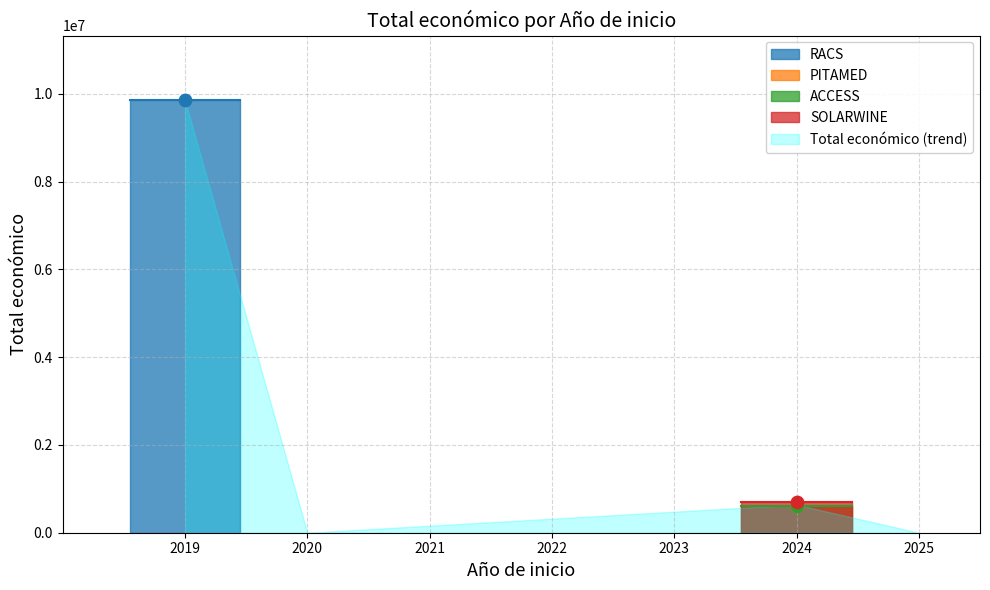

What is the ratio of the value at 2024 to the value at 2024?

1.0